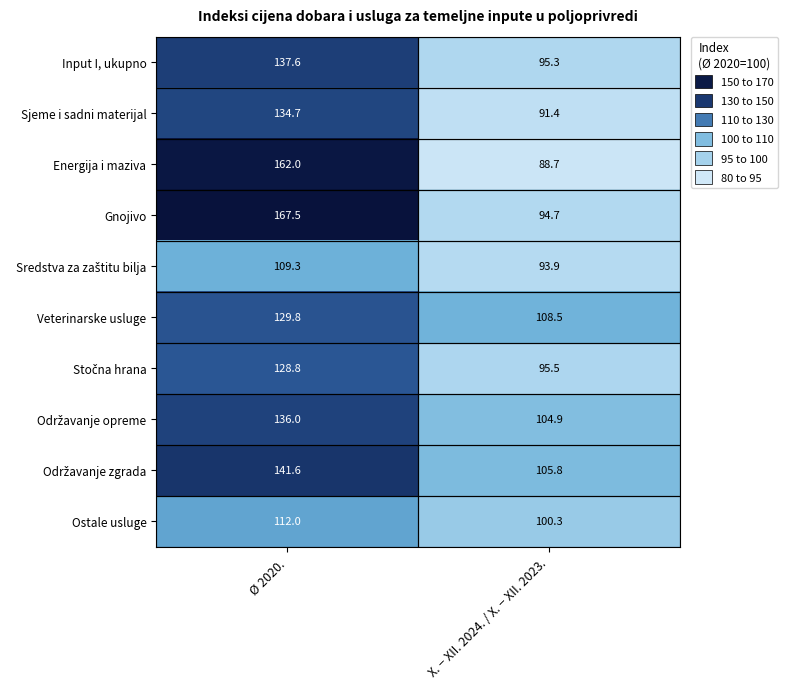

Is it true that Energija i maziva equals 88.7 at X. − XII. 2024. / X. − XII. 2023.?

True